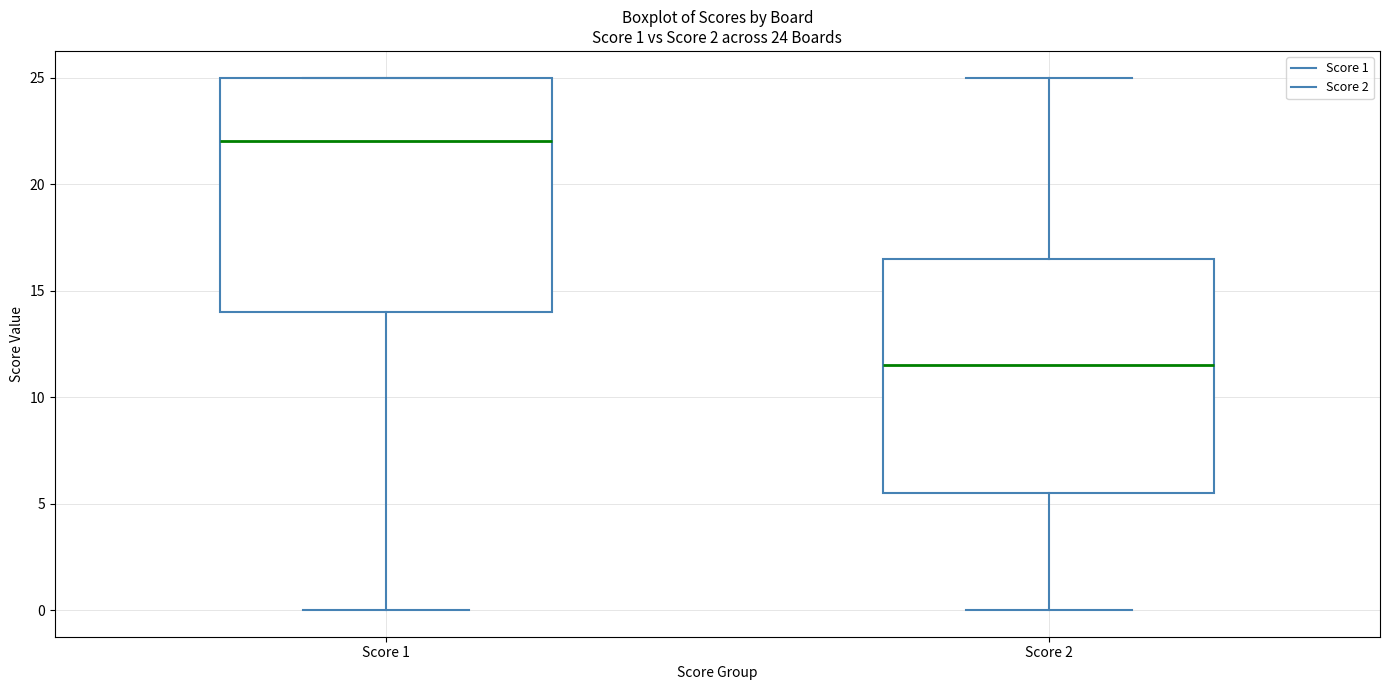

Which box's median line is the highest?

Score 1